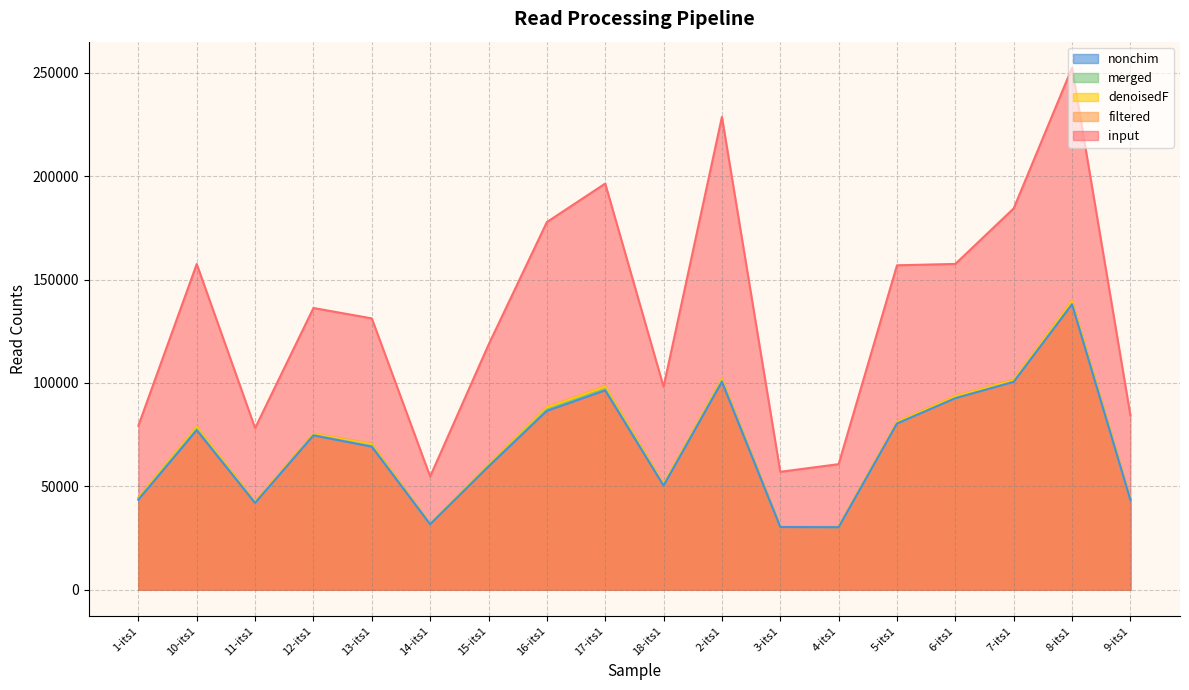

What is the value of the merged point at the 17th from the left?

138209